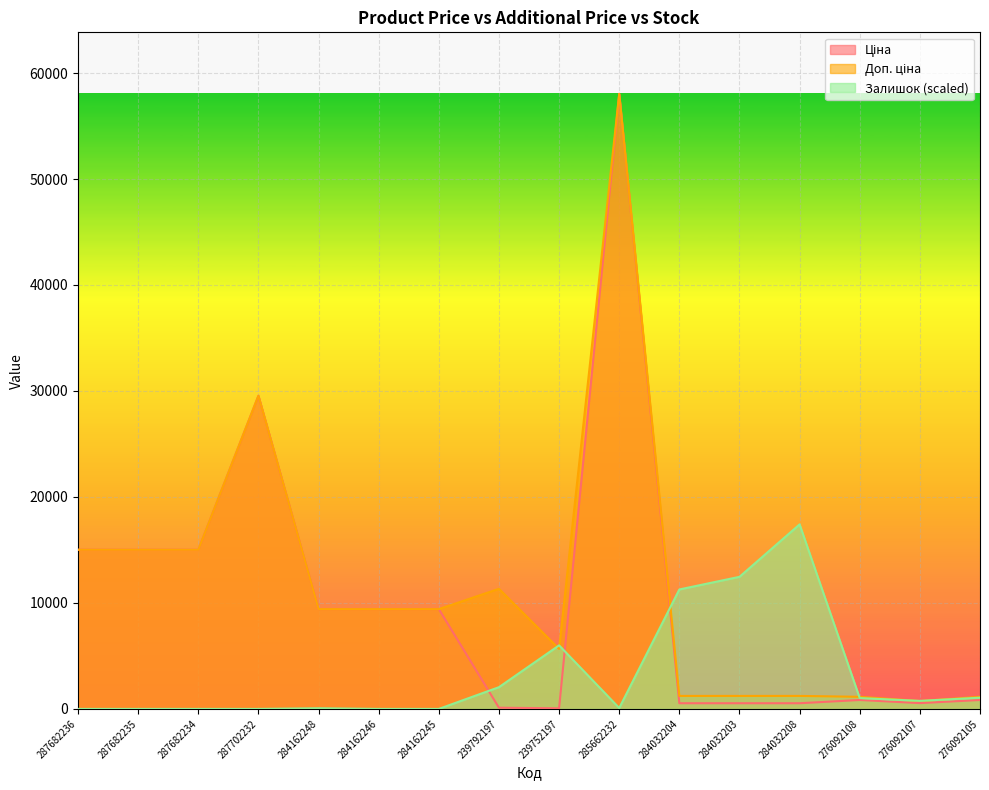

Rank the categories by Ціна value from lowest to highest.

239752197, 239792197, 284032204, 284032203, 284032208, 276092107, 276092108, 276092105, 284162248, 284162246, 284162245, 287682236, 287682235, 287682234, 287702232, 285662232